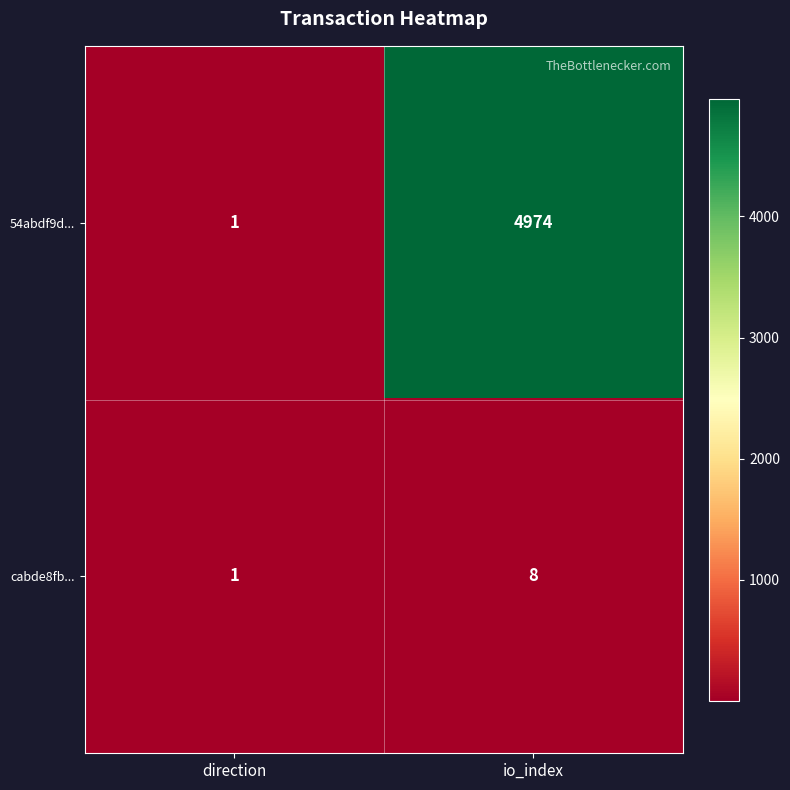

List the series in order of their overall mean, lowest first.

cabde8fb..., 54abdf9d...